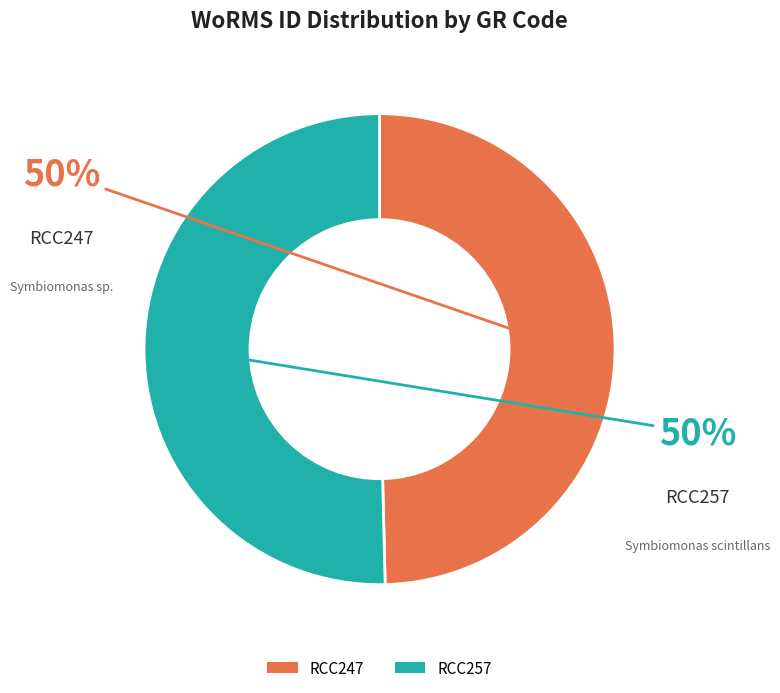

To the nearest percent, what is the combined percentage of RCC247 and RCC257?

100%